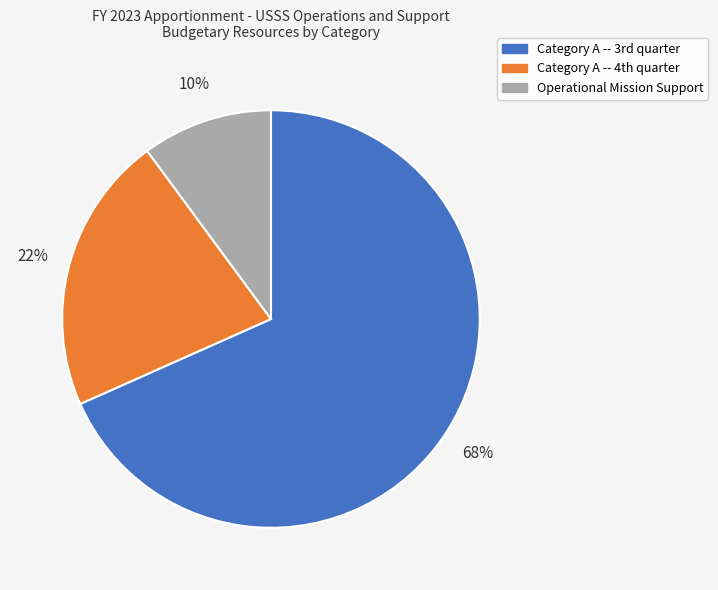

To the nearest percent, what is the difference between the largest and smallest slice percentages?

58%